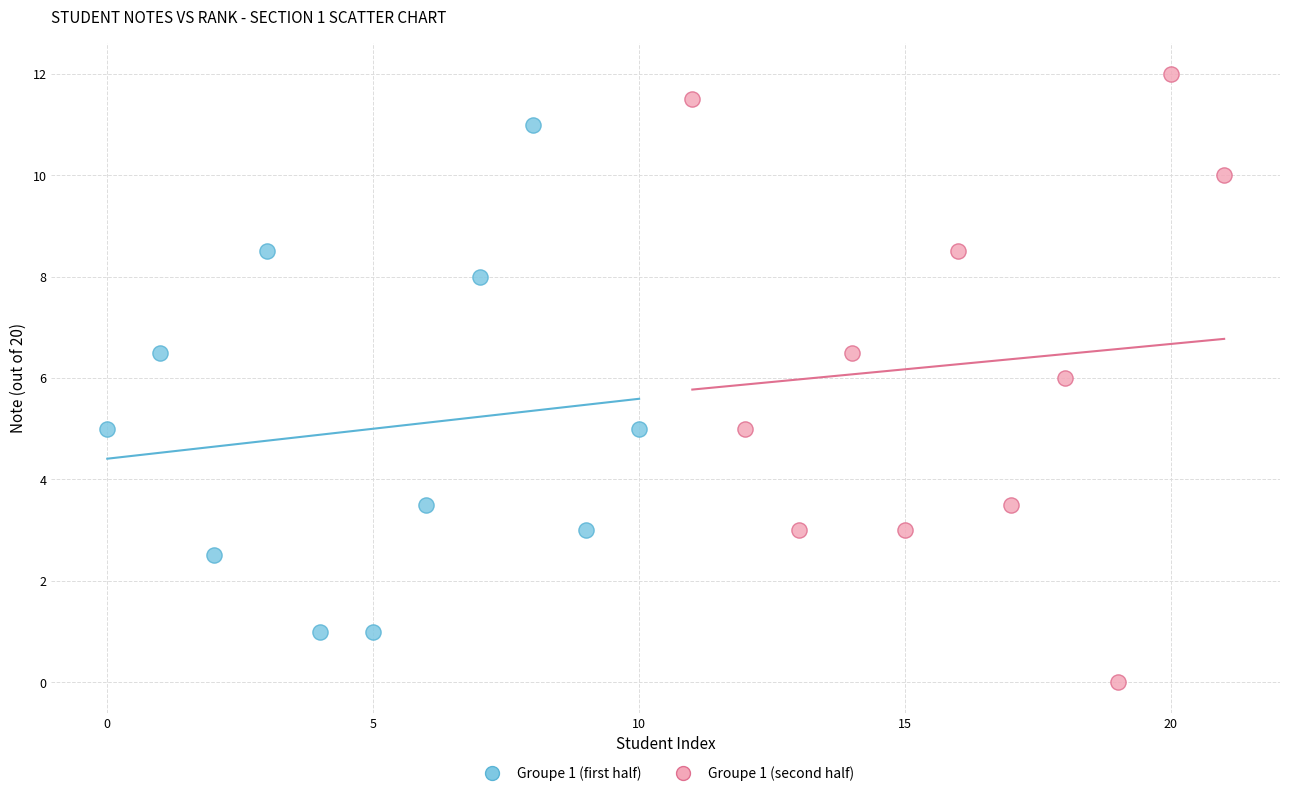

Which series contains the highest Y value?

Groupe 1 (second half)